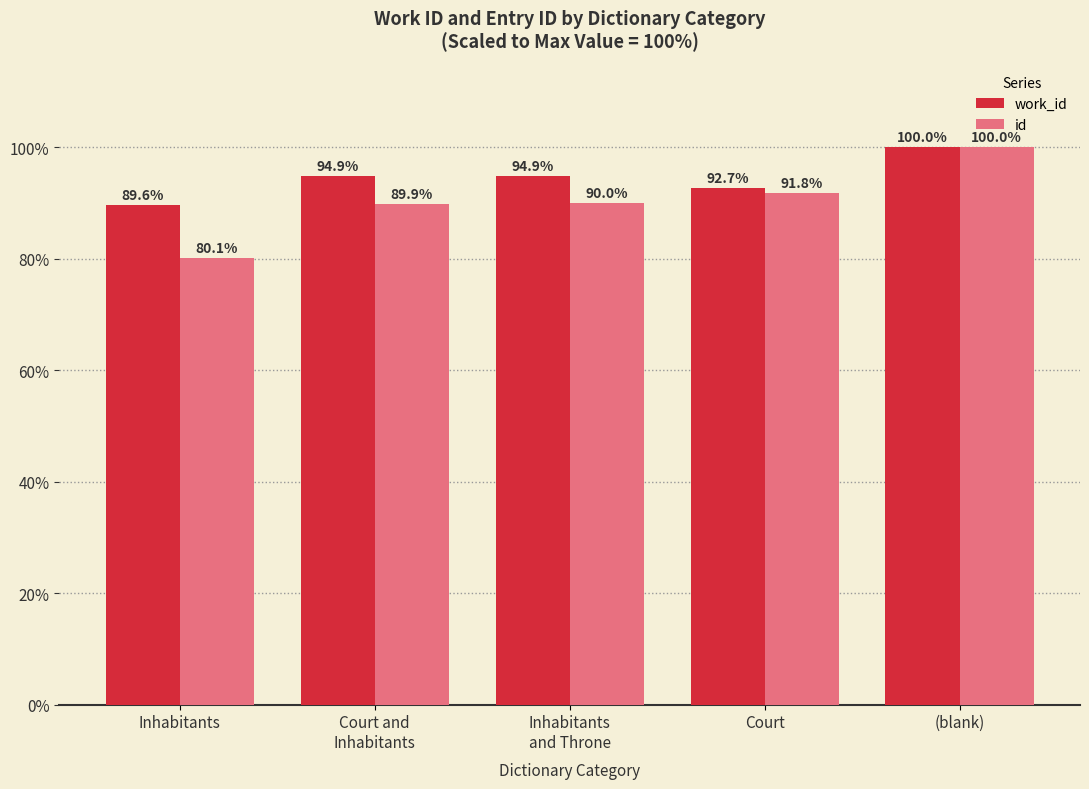

Rank the series at Inhabitants
and Throne from lowest to highest value.

id, work_id